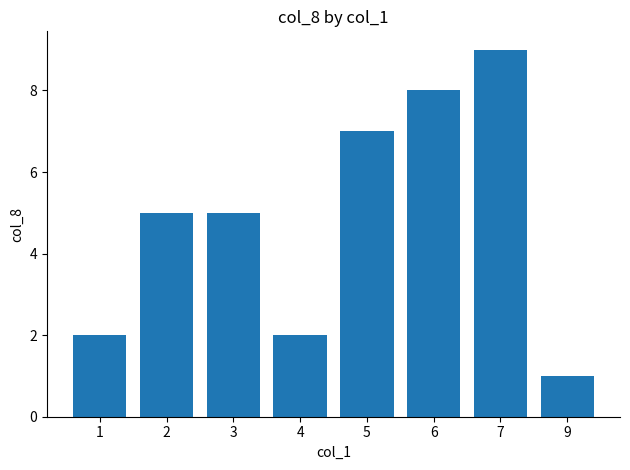

Reading left to right, extract all data points from this chart.

1=2	2=5	3=5	4=2	5=7	6=8	7=9	9=1